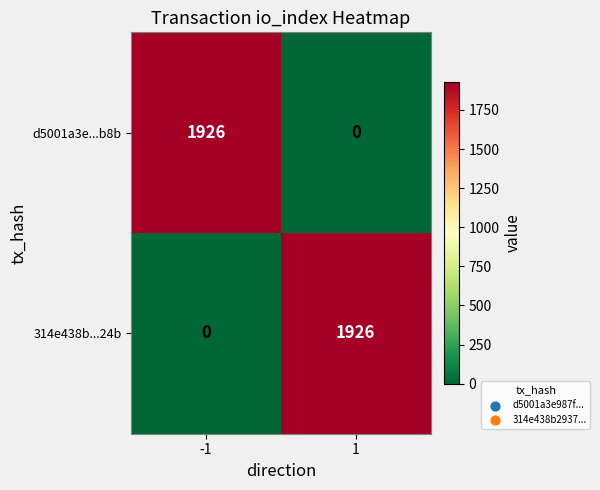

What is the total value across all series at -1?

1926